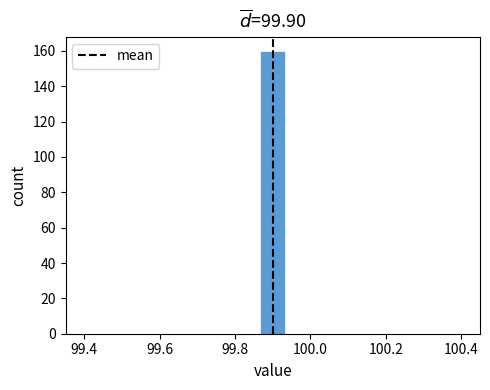

Around what value on the x-axis is the tallest bar? Give the approximate position of its centre, as read against the axis.

99.90